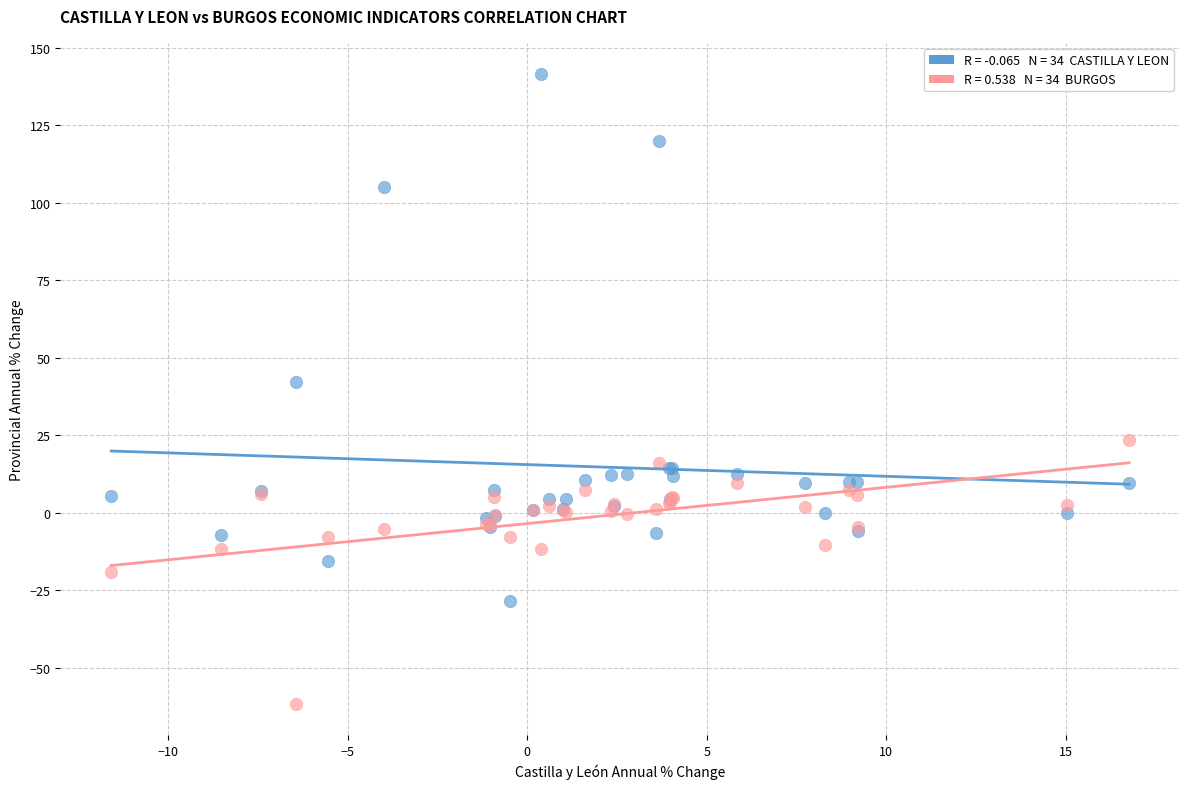

Across all series, what Y value is closest to 39?

42.0